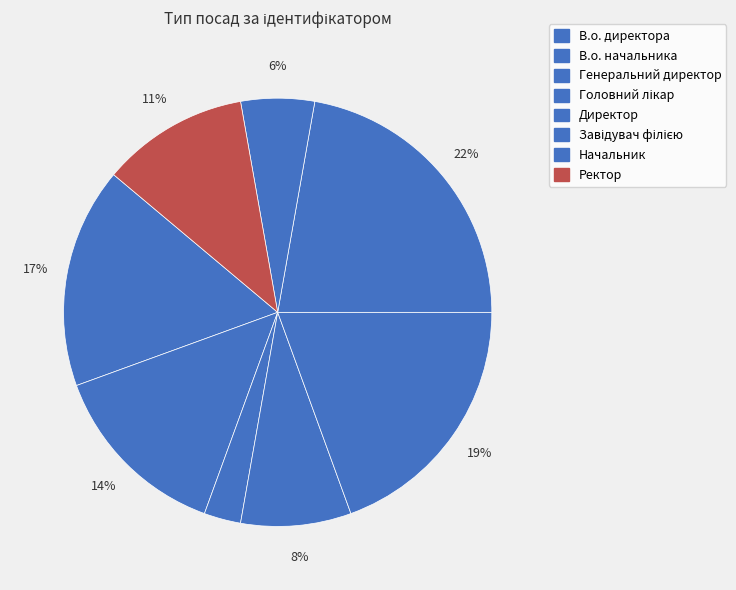

Between Ректор and Начальник, which is larger?

Ректор